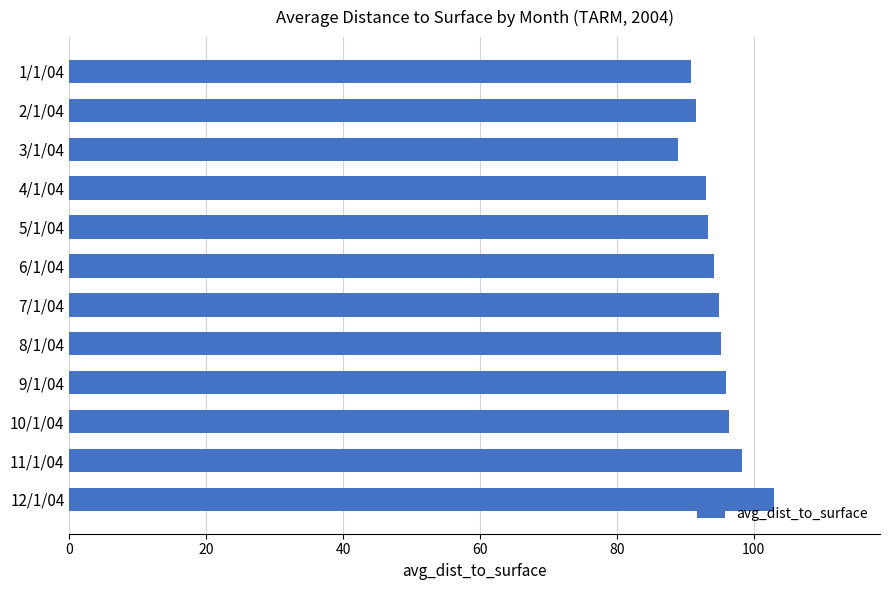

At which category does the chart reach its peak across all series?

12/1/04